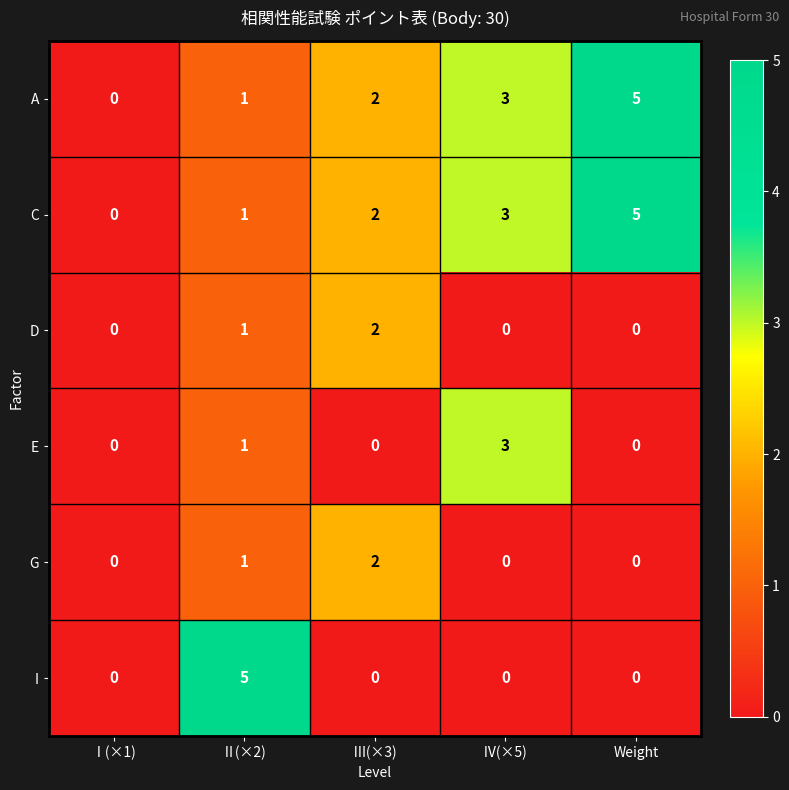

Reading left to right, extract all data points from this chart.

A: 0	1	2	3	5
C: 0	1	2	3	5
D: 0	1	2	0	0
E: 0	1	0	3	0
G: 0	1	2	0	0
I: 0	5	0	0	0